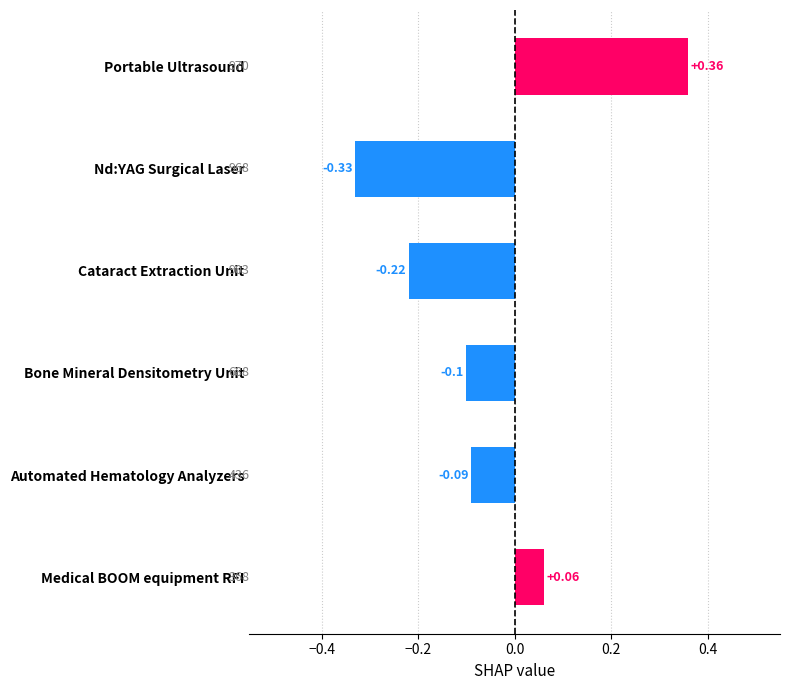

Which has a higher value, Automated Hematology Analyzers or Portable Ultrasound?

Portable Ultrasound